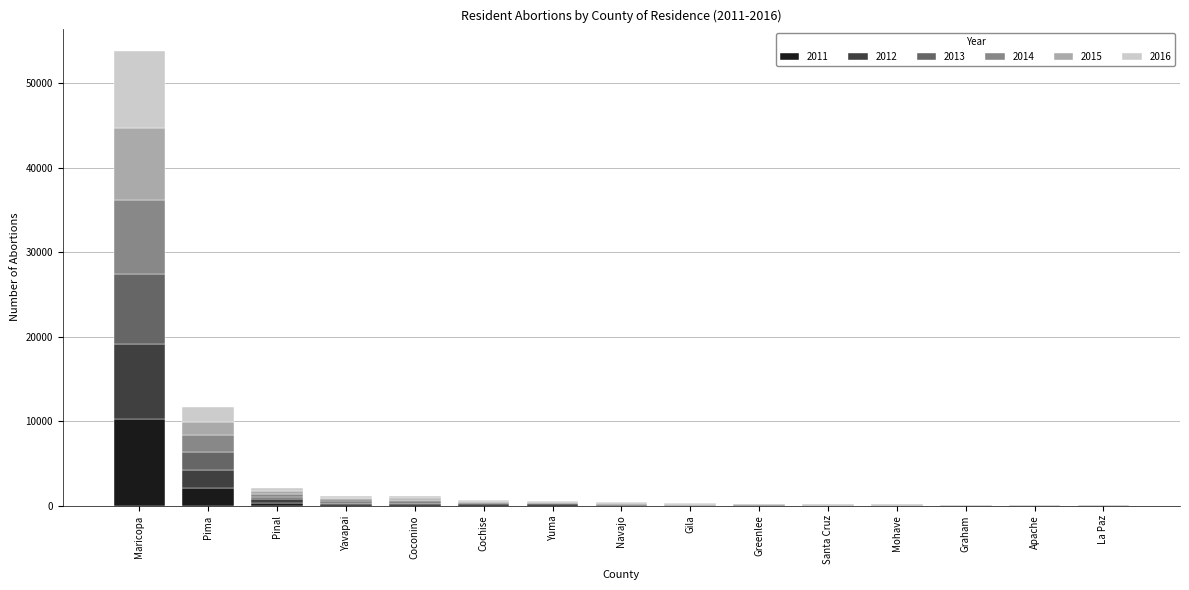

At which category is the sum across all series the highest?

Maricopa